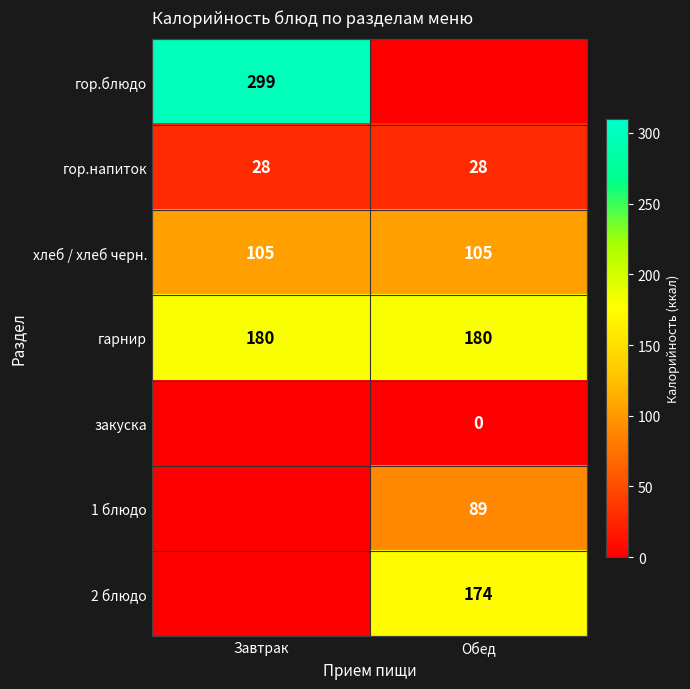

What is the approximate value of хлеб / хлеб черн. at Обед?

105